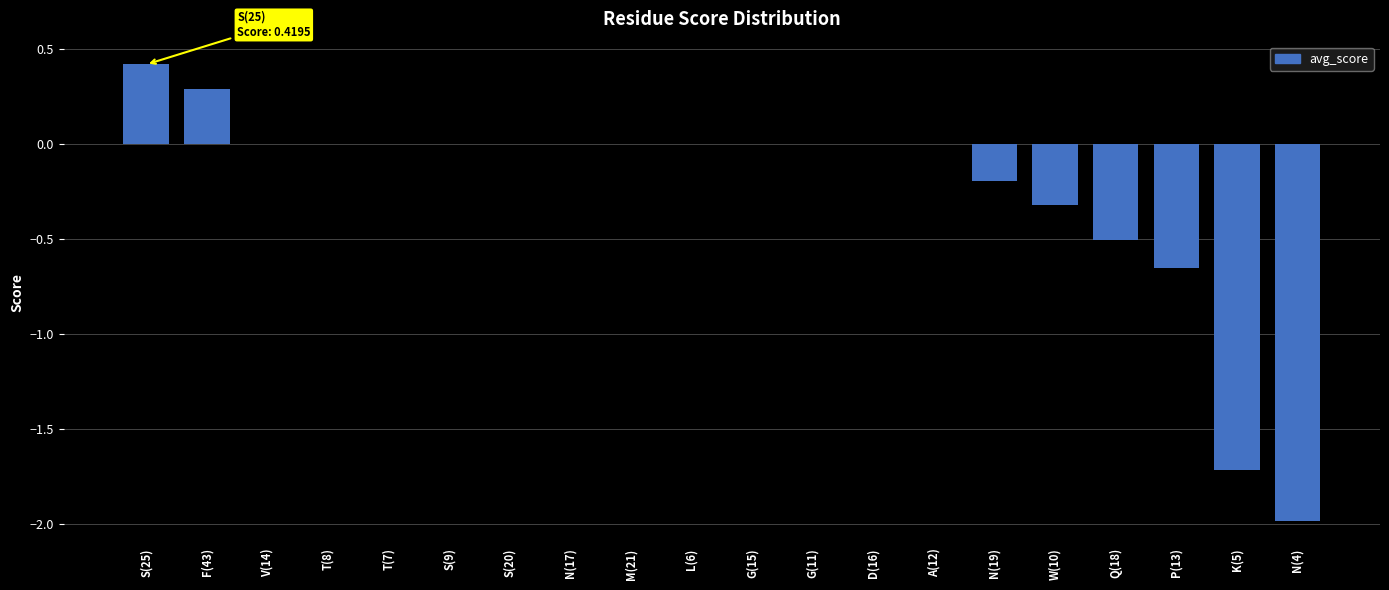

What is the difference between the values at P(13) and Q(18)?

0.1